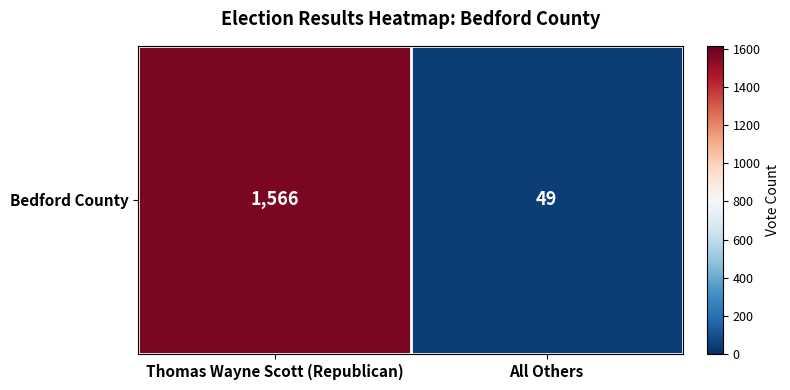

The chart shows a value of 1566 at Thomas Wayne Scott (Republican). True or false?

True